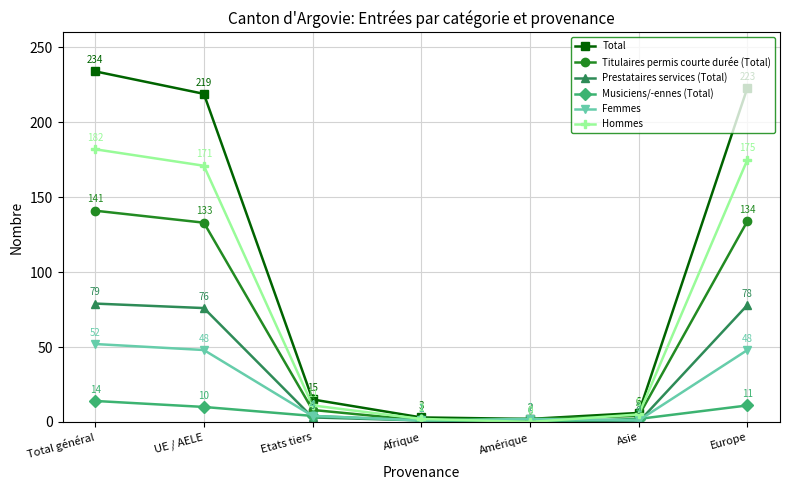

Does the chart display data point markers on the line(s)?

Yes